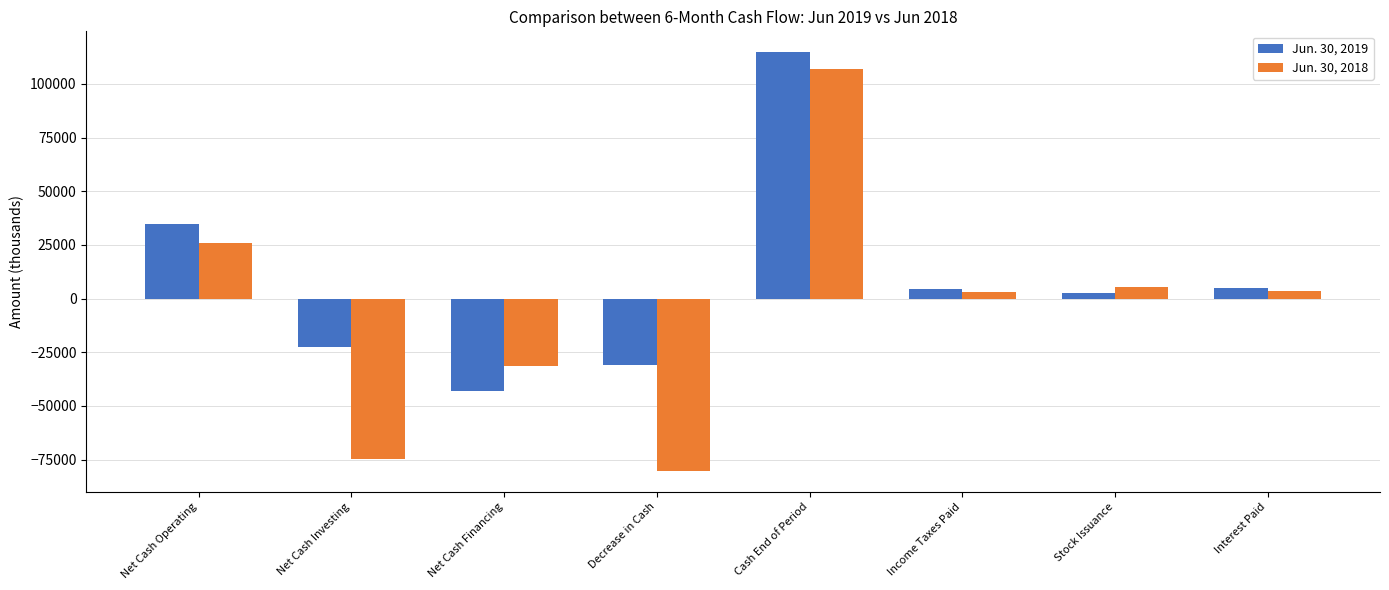

What position from the left is Income Taxes Paid?

6